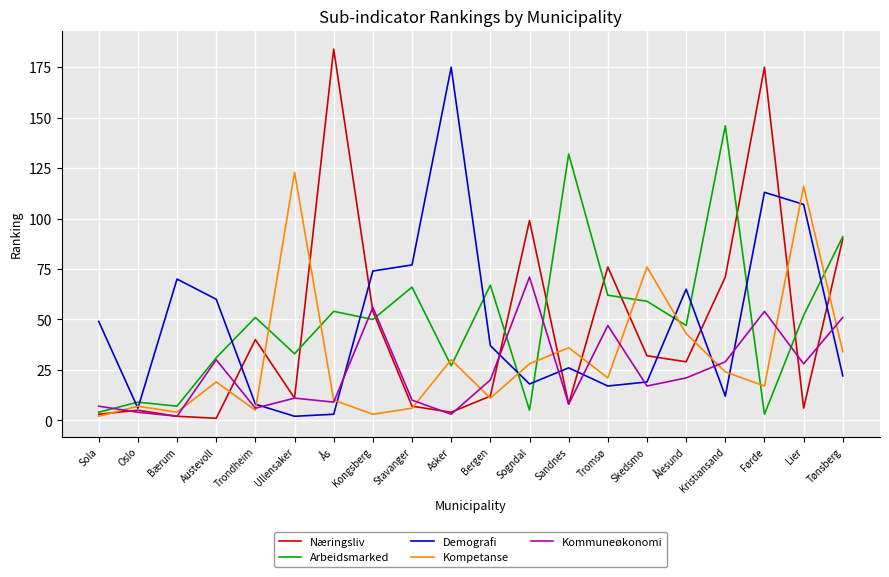

Which series changed the most between Stavanger and Asker?

Demografi